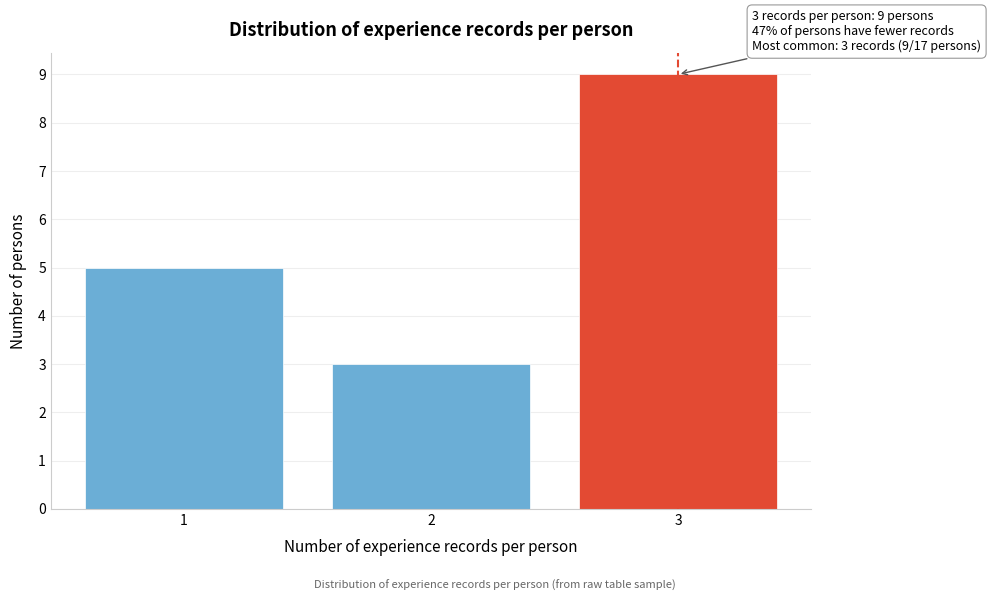

Reading right to left, extract all data points from this chart.

9	3	5